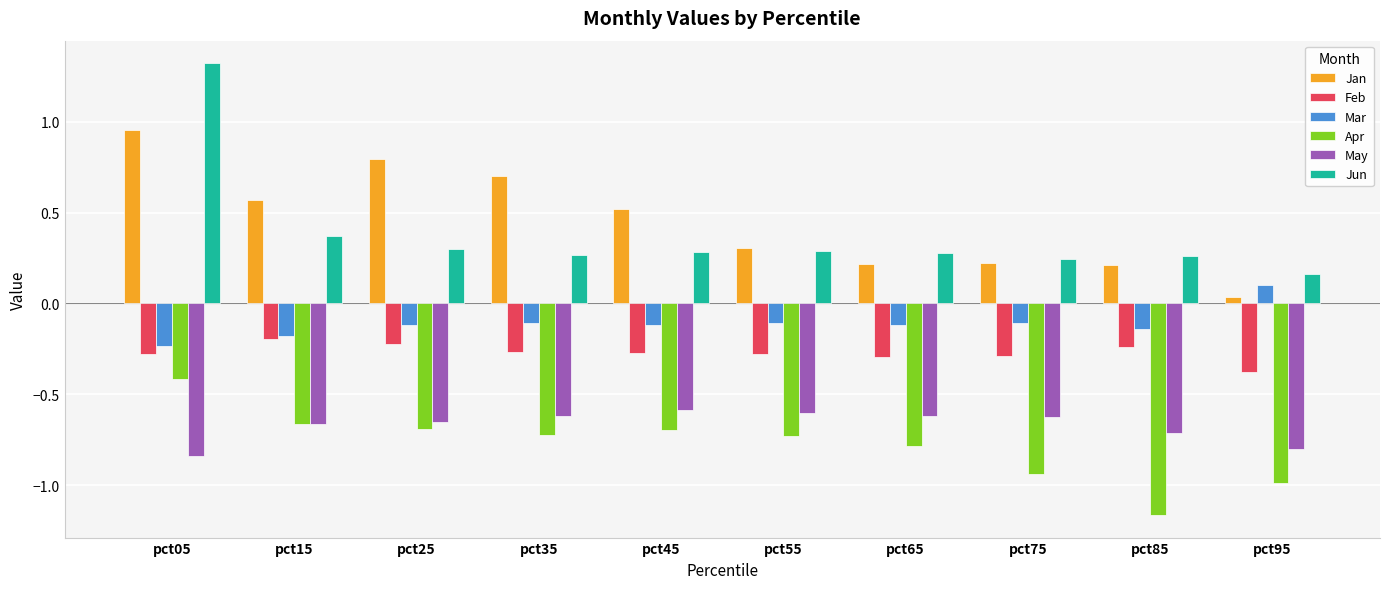

What are all the series names shown in the legend?

Jan, Feb, Mar, Apr, May, Jun